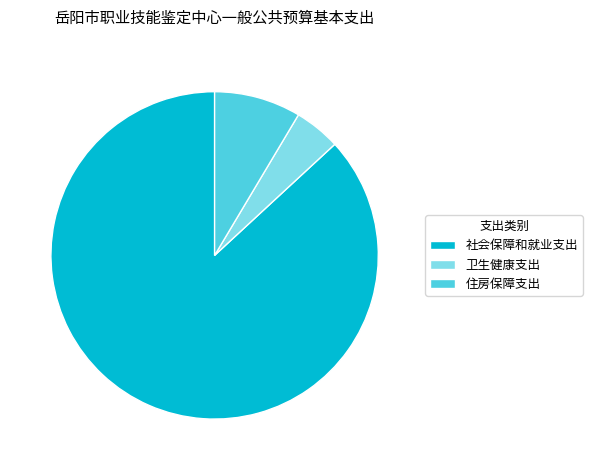

Is the sum of 卫生健康支出 and 社会保障和就业支出 greater than half?

Yes